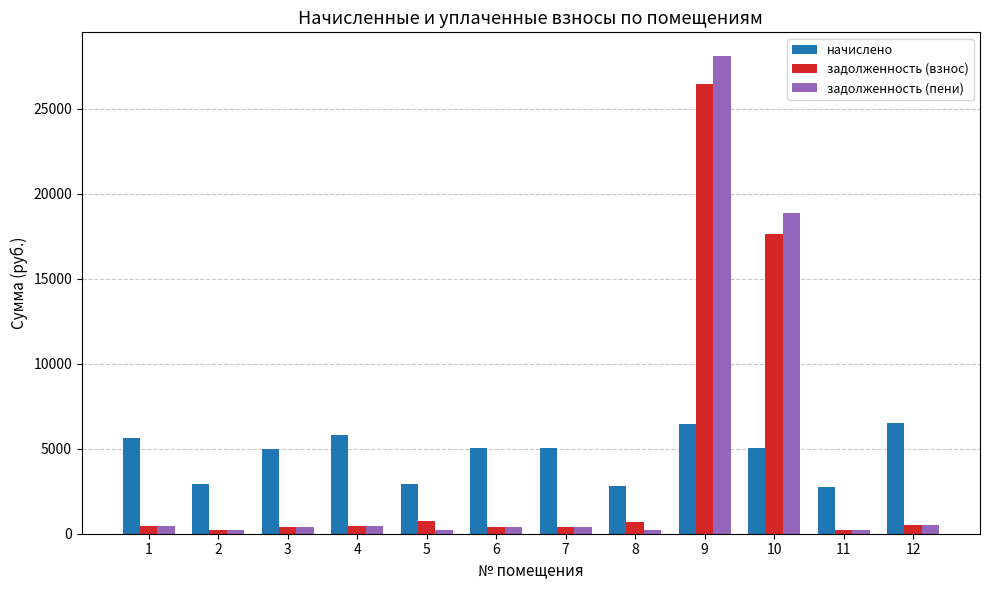

What is the value of the задолженность (взнос) bar at the 10th from the left?

17632.1